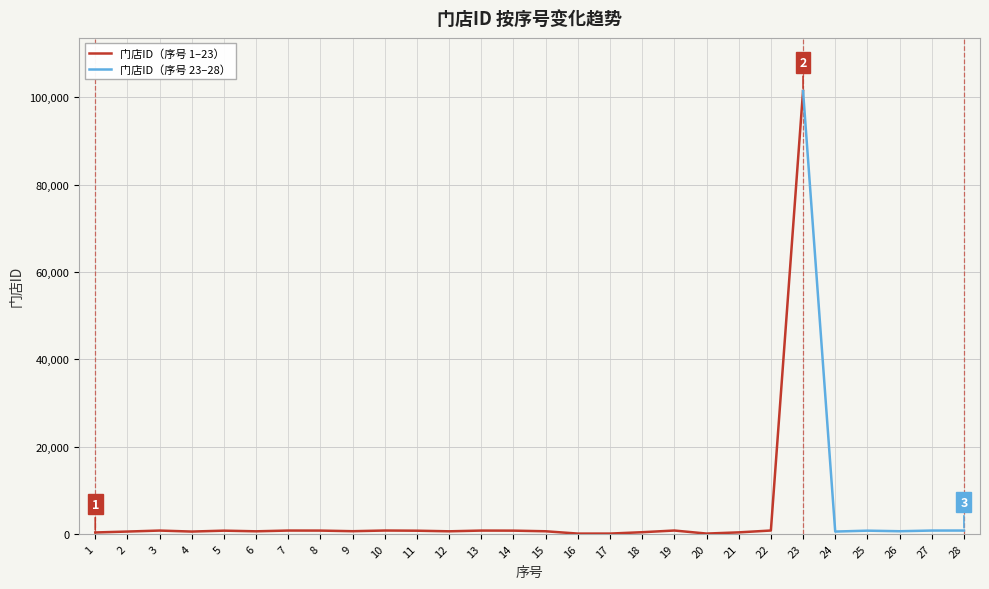

Reading left to right, extract all data points from this chart.

1=307	2=517	3=744	4=515	5=723	6=572	7=747	8=737	9=598	10=753	11=712	12=573	13=741	14=726	15=581	16=52	17=54	18=367	19=754	20=56	21=329	22=755	23=101453	24=514	25=721	26=591	27=746	28=748